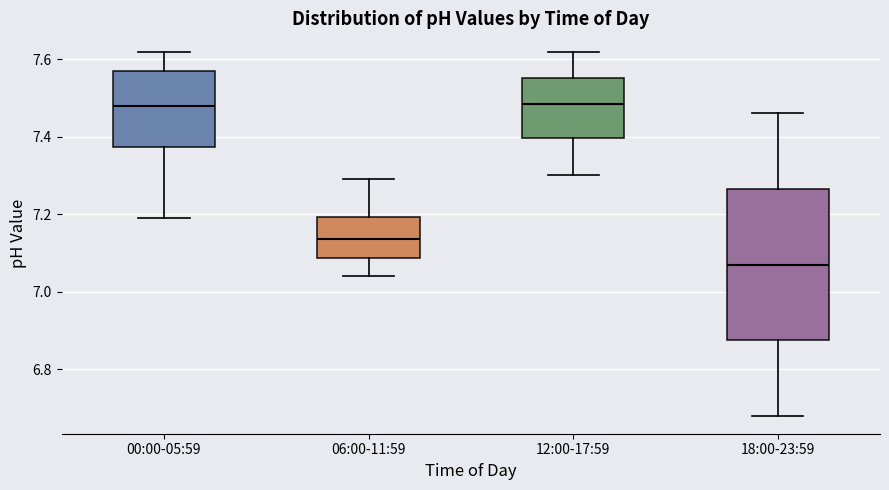

Where does the median line of the box for 12:00-17:59 sit on the y-axis? The values are not printed on the chart, so give them approximately, as read against the axis.

7.48